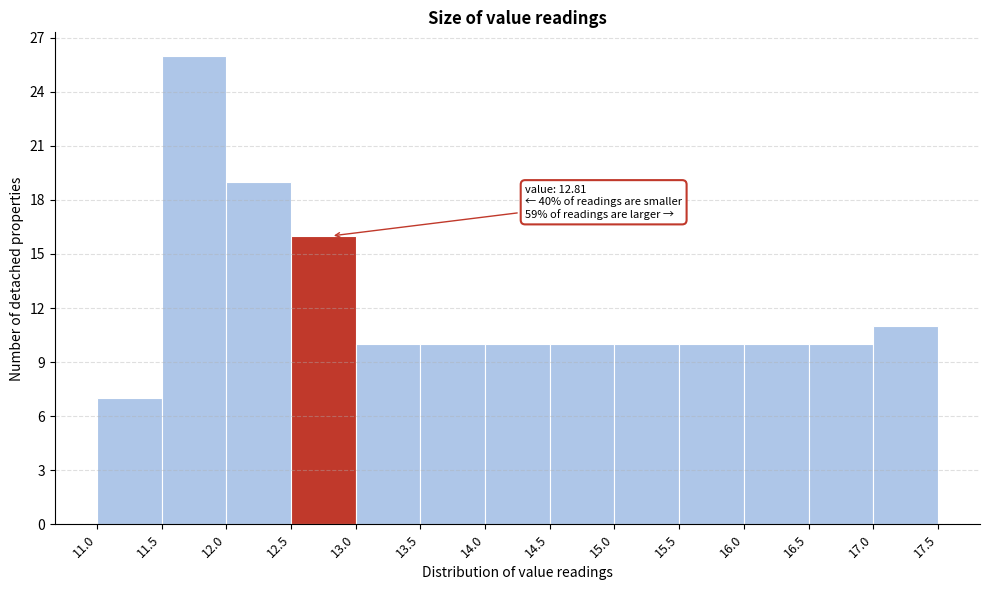

Which range on the x-axis has the tallest bar?

11.5 to 12.0